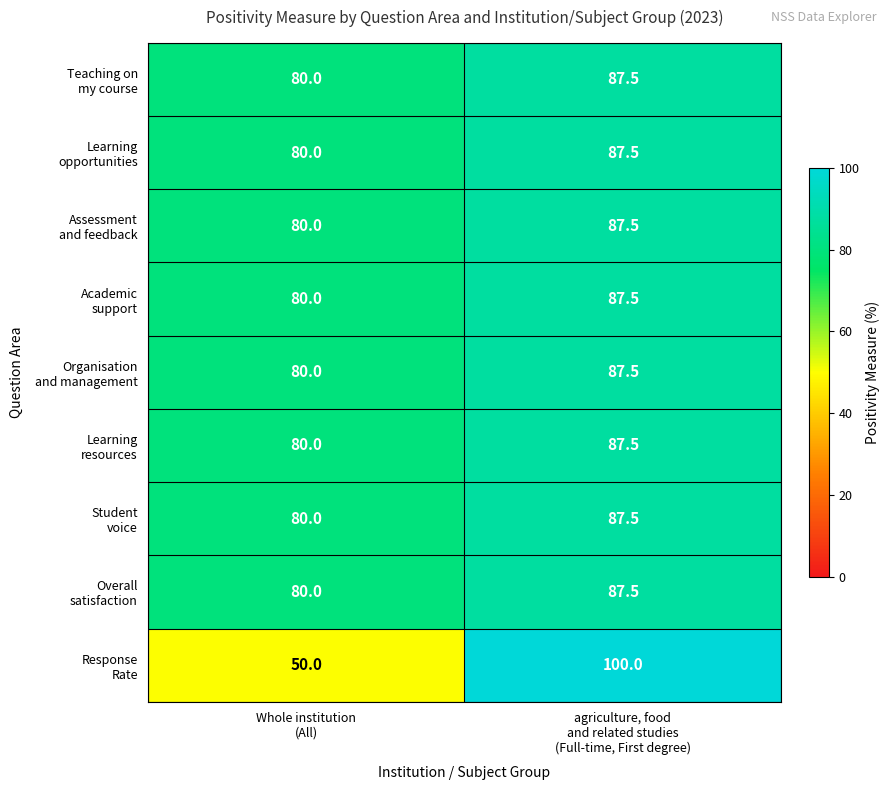

What is the smallest value displayed?

50.0